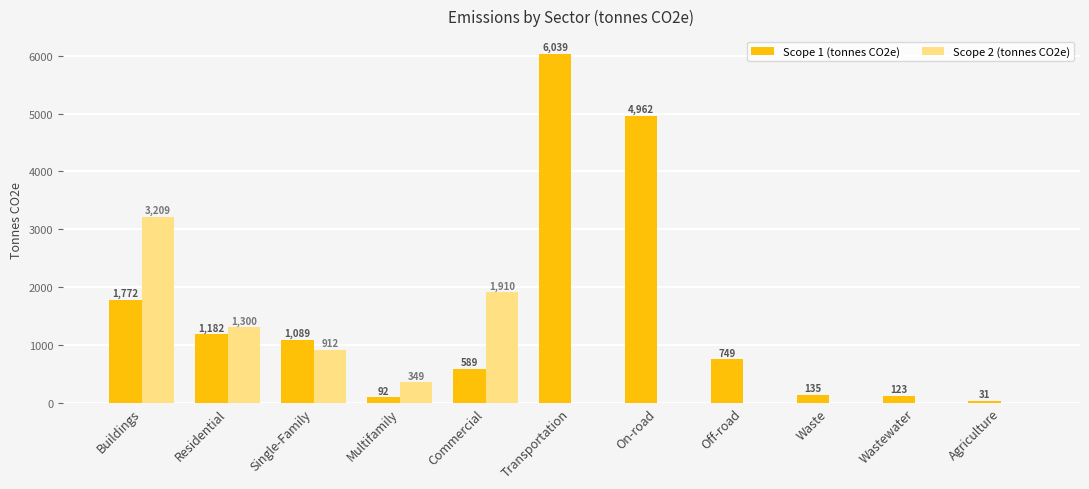

Which label corresponds to the largest value in the chart?

Transportation